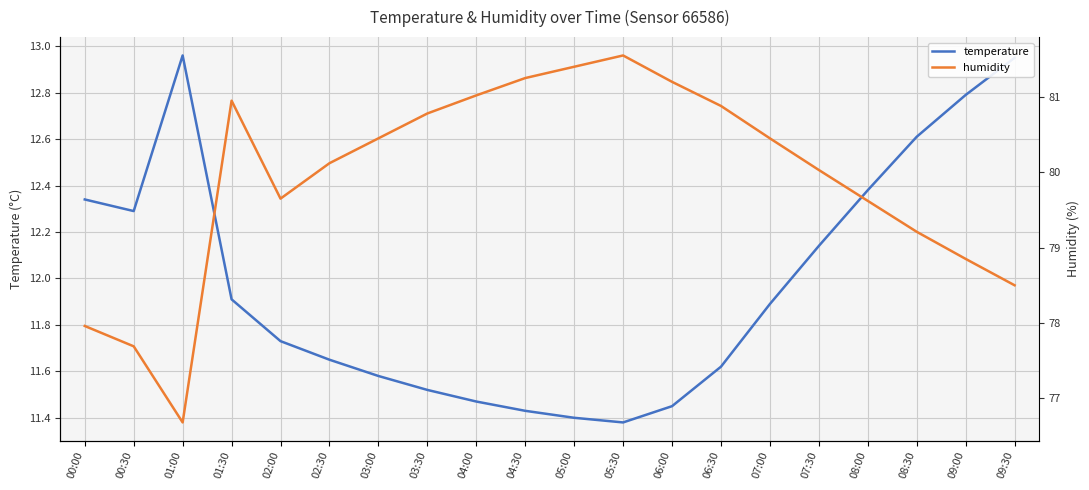

Which series has the largest range (max minus min)?

humidity